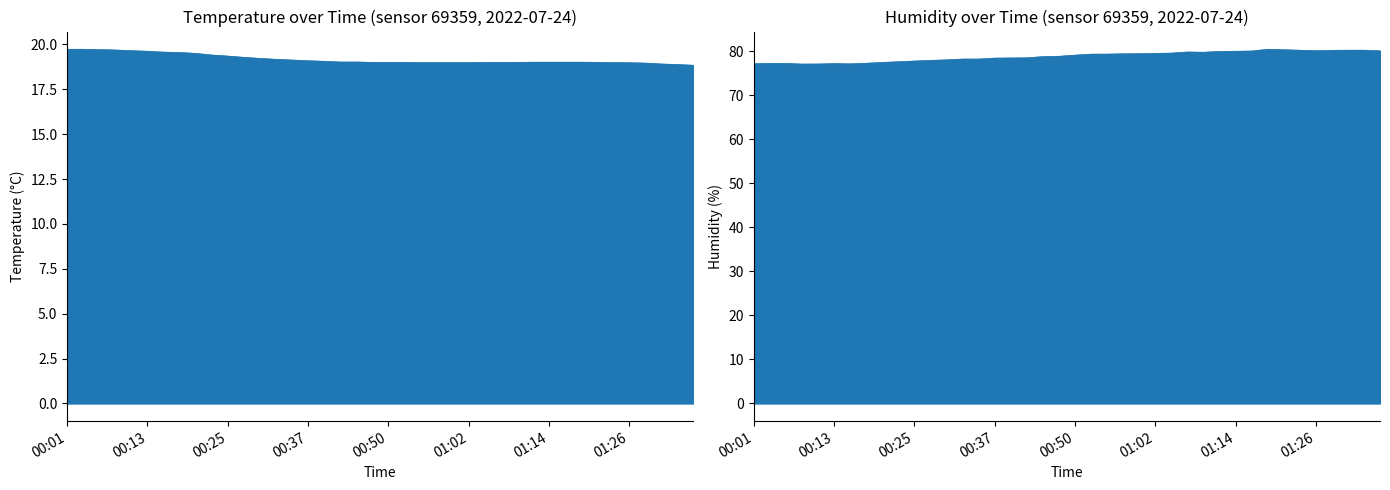

How many lines are shown in the chart?

2